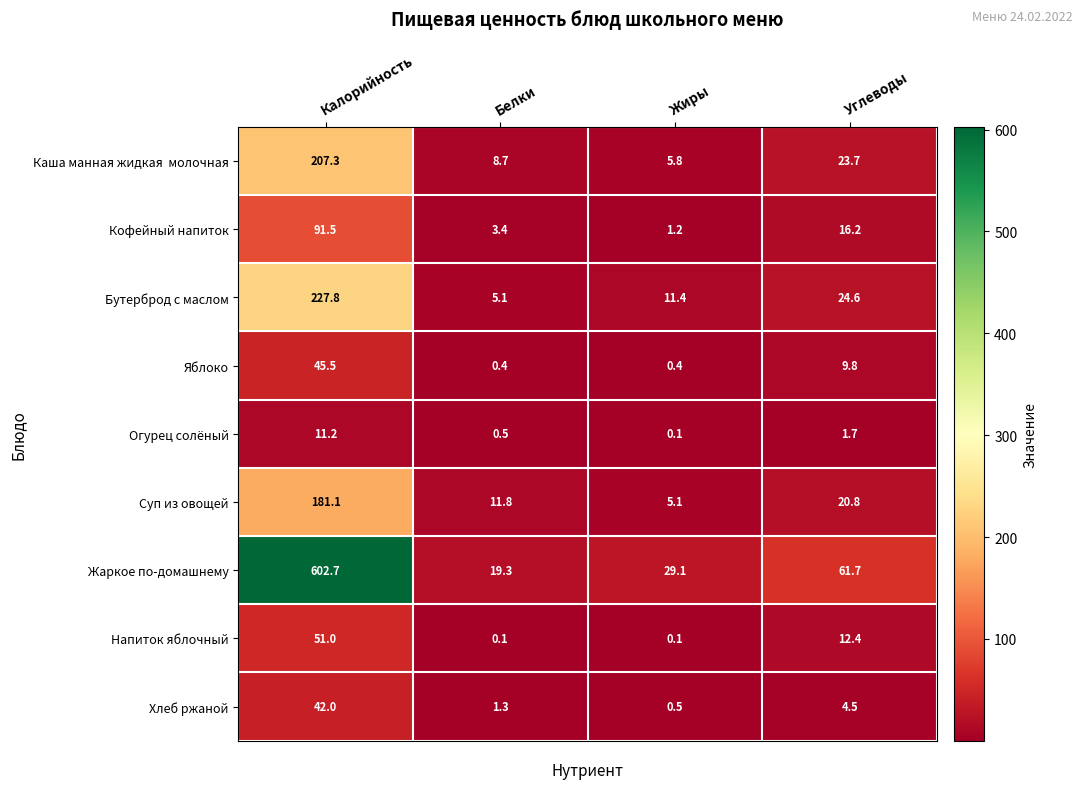

How many distinct data groups are displayed?

9